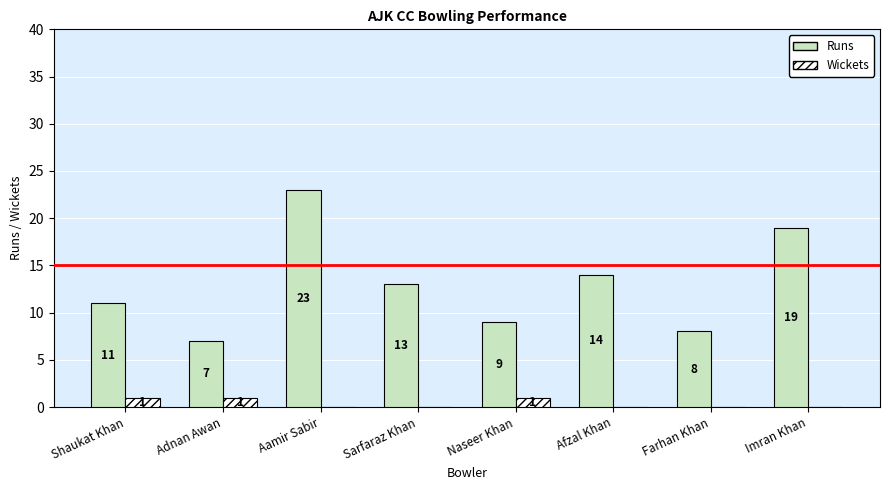

Reading right to left, transcribe all the data shown in this chart.

Runs: Imran Khan=19	Farhan Khan=8	Afzal Khan=14	Naseer Khan=9	Sarfaraz Khan=13	Aamir Sabir=23	Adnan Awan=7	Shaukat Khan=11
Wickets: Imran Khan=0	Farhan Khan=0	Afzal Khan=0	Naseer Khan=1	Sarfaraz Khan=0	Aamir Sabir=0	Adnan Awan=1	Shaukat Khan=1